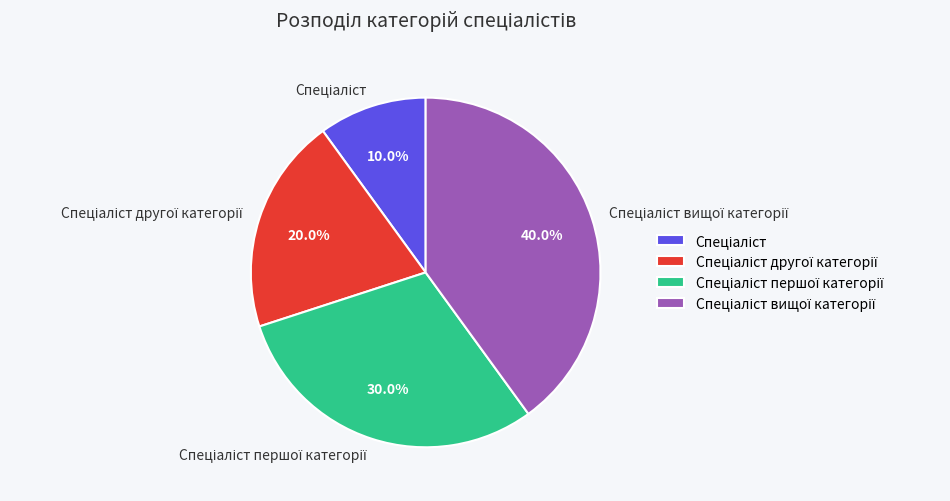

Is there a majority slice in this chart?

No